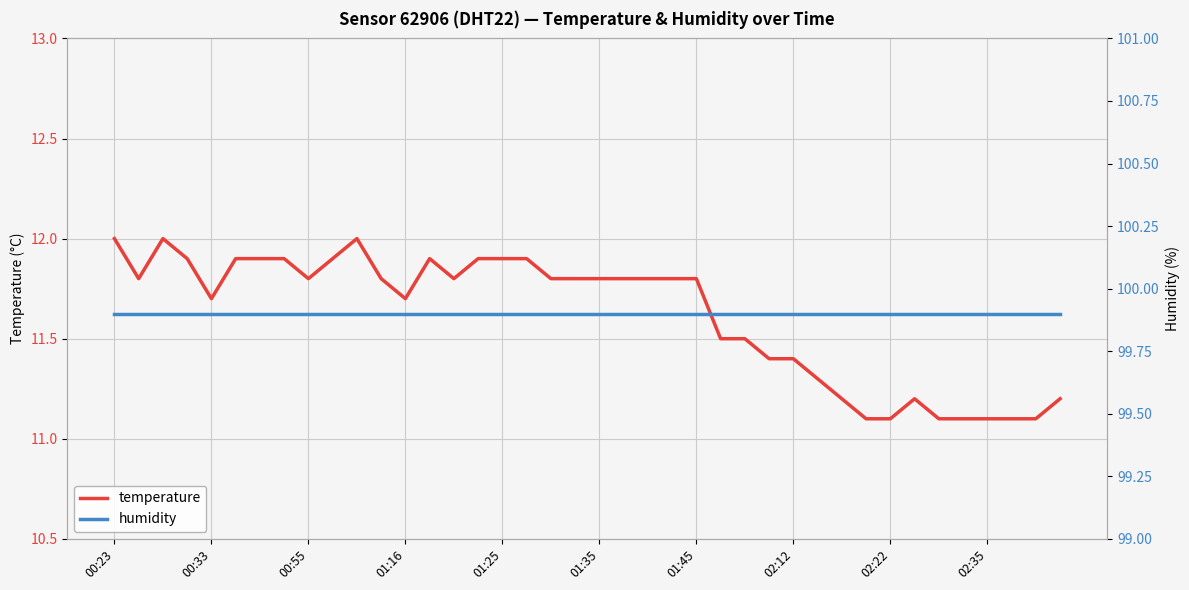

Does the chart display data point markers on the line(s)?

No